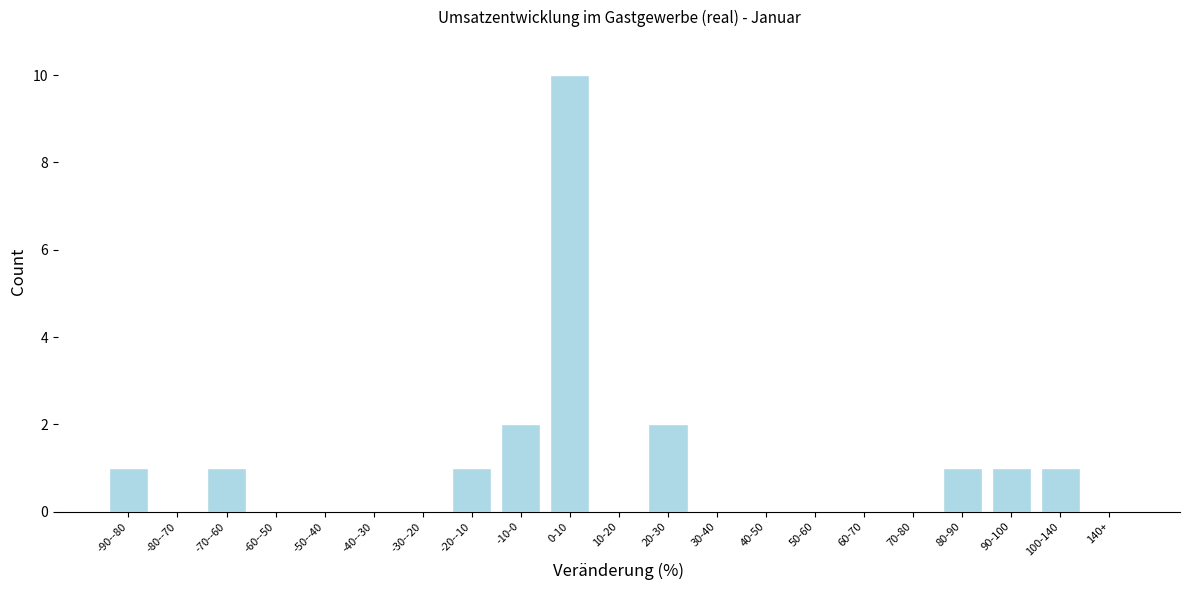

Reading left to right, list all the values displayed in this chart.

-90--80=1	-80--70=0	-70--60=1	-60--50=0	-50--40=0	-40--30=0	-30--20=0	-20--10=1	-10-0=2	0-10=10	10-20=0	20-30=2	30-40=0	40-50=0	50-60=0	60-70=0	70-80=0	80-90=1	90-100=1	100-140=1	140+=0